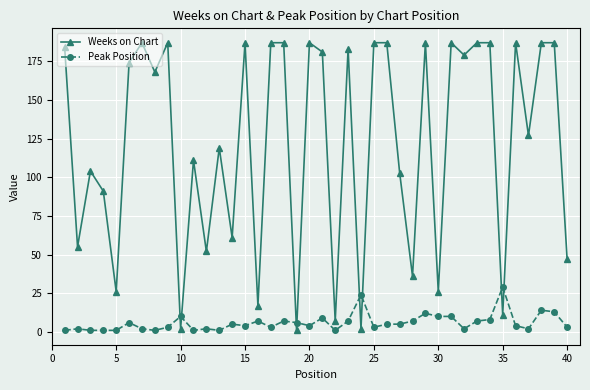

Which series has the widest spread of values?

Weeks on Chart